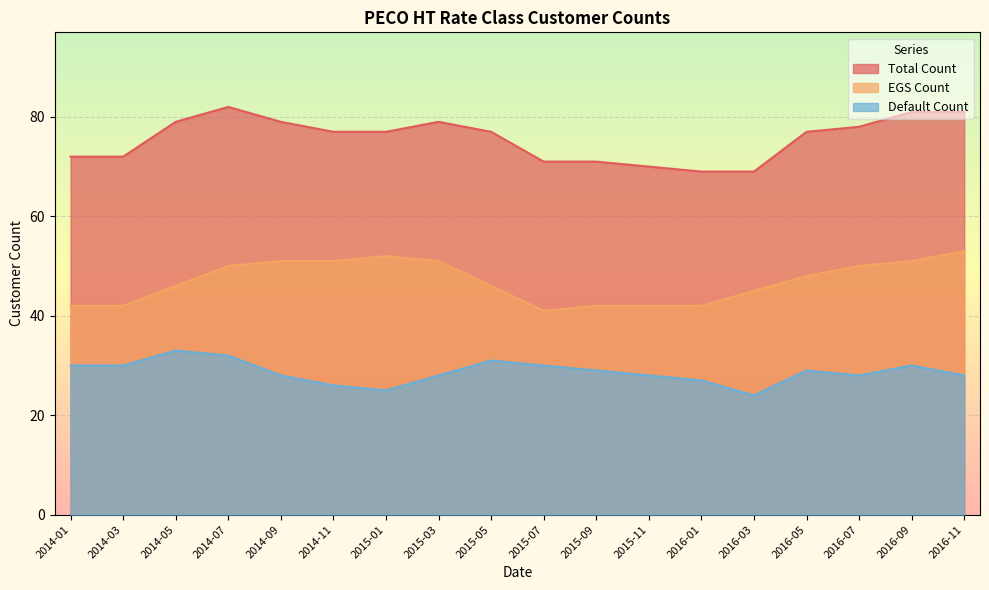

Where is the first local maximum for EGS Count?

2015-01